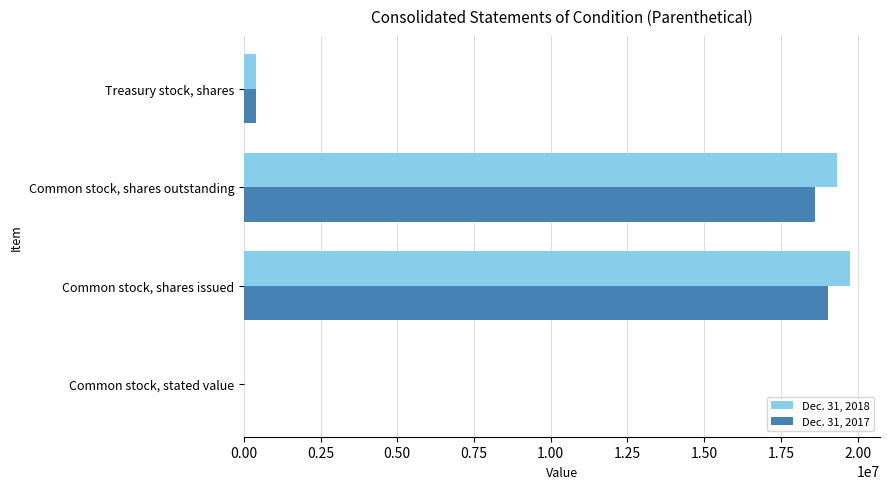

The Dec. 31, 2017 series shows 10534314.5 at Common stock, shares outstanding. True or false?

False